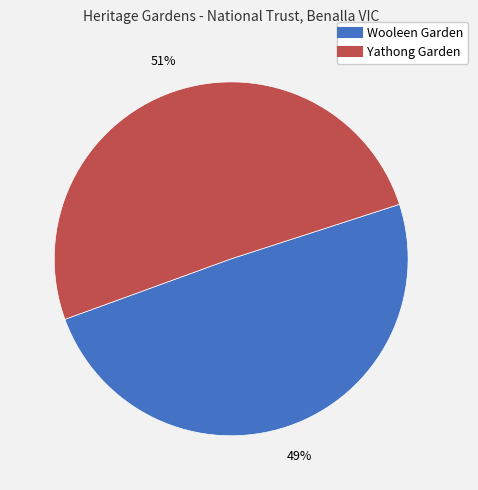

Does Yathong Garden represent more than half of the total?

Yes